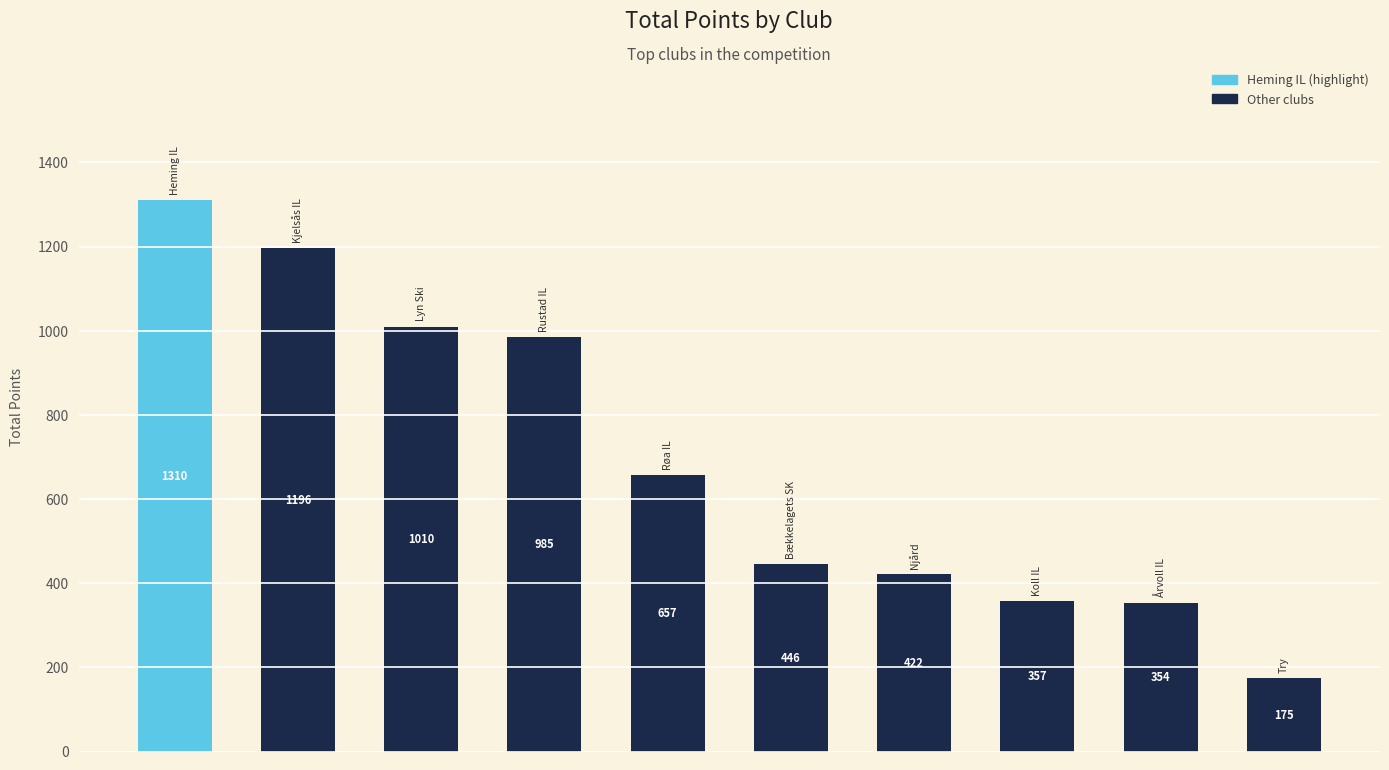

How many distinct data groups are displayed?

1